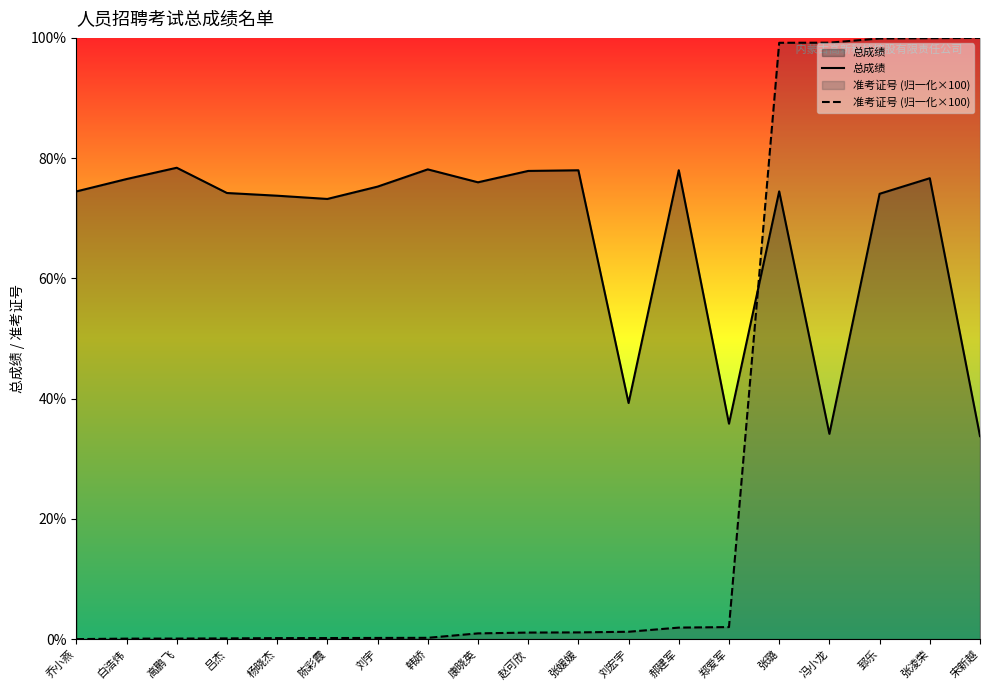

List the series in order of their overall mean, lowest first.

准考证号 (归一化×100), 总成绩